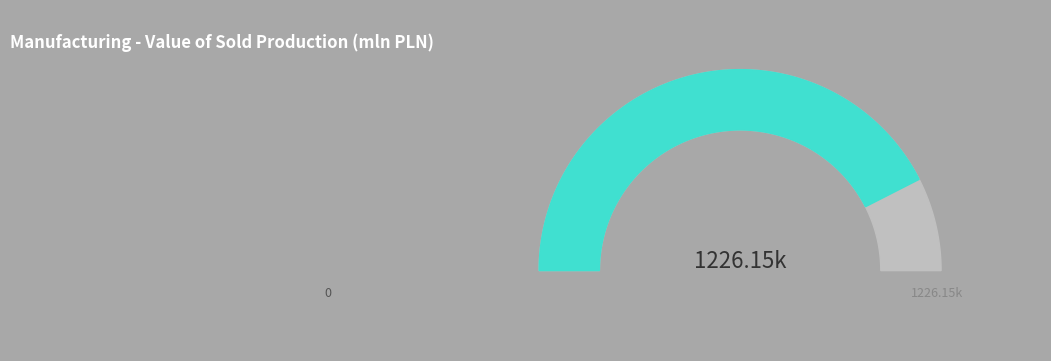

What is the largest slice in the pie chart?

Manufacturing